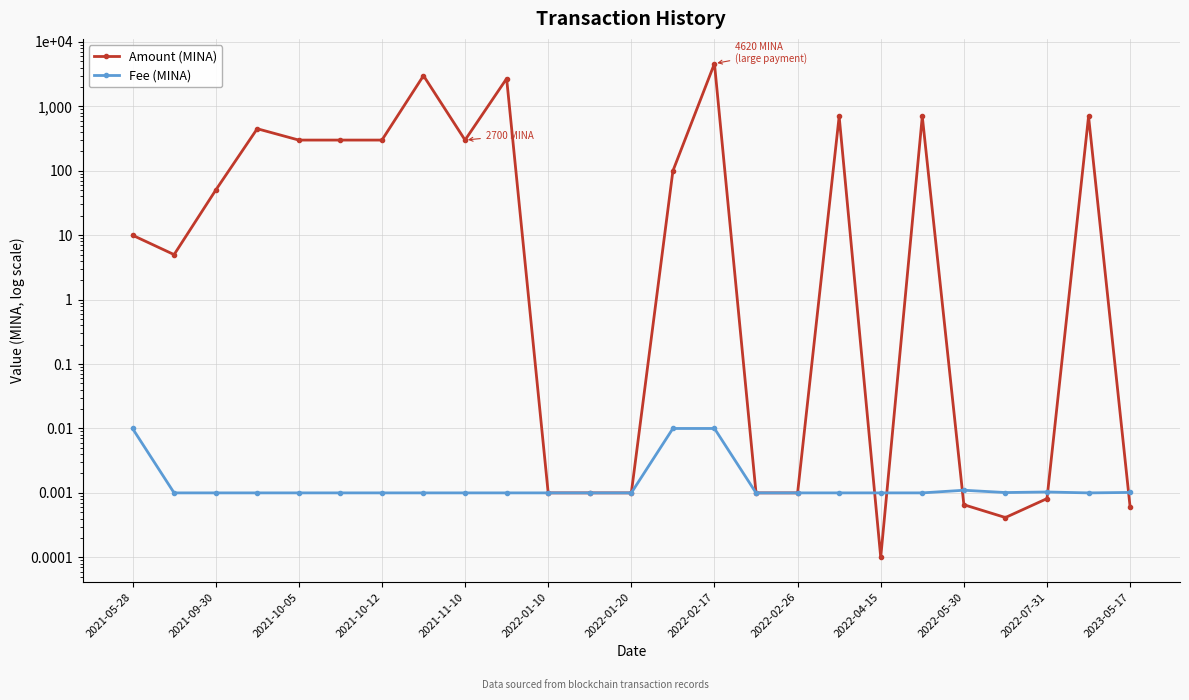

How many lines are shown in the chart?

2